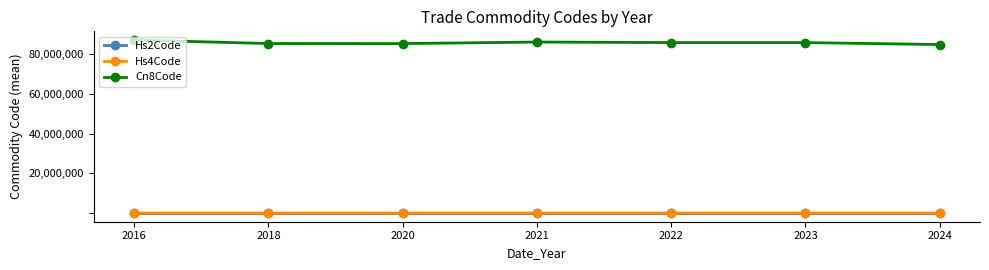

The value of Cn8Code at 2024 is 84791000.0. True or false?

True